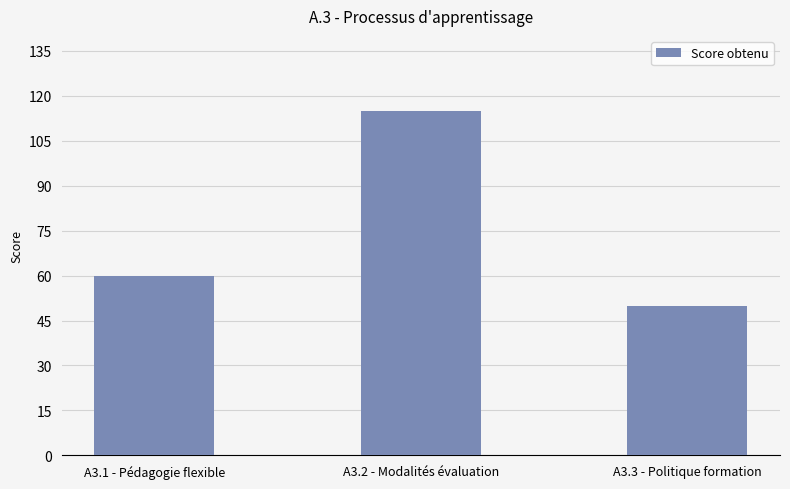

How many data points does each series have?

3